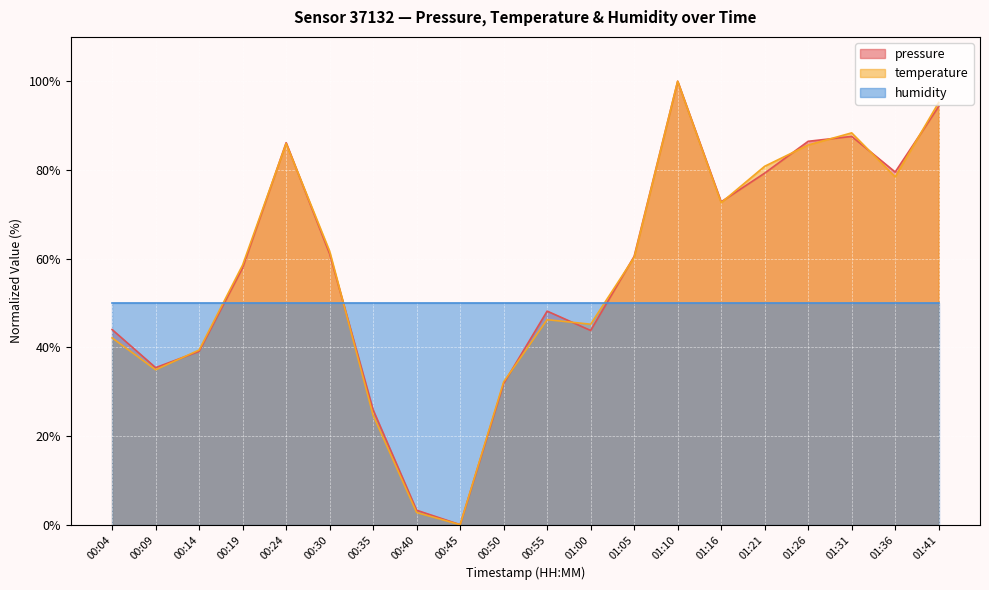

How many lines are shown in the chart?

3